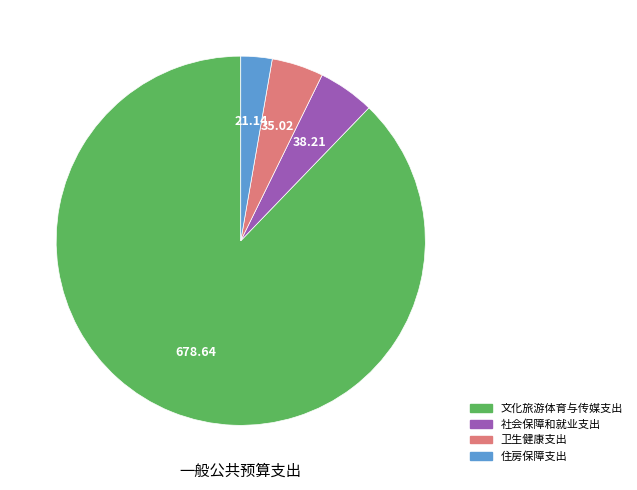

Do 卫生健康支出 and 住房保障支出 together represent more than half of the pie?

No